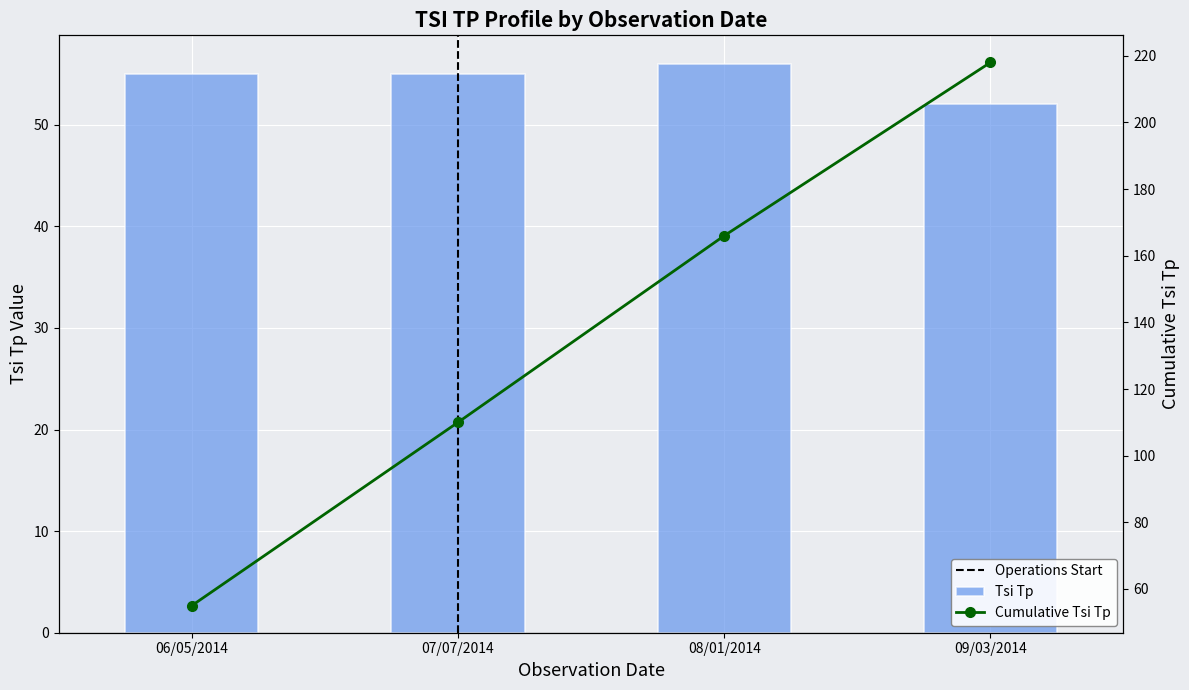

Is it true that Tsi Tp equals 55 at 07/07/2014?

True